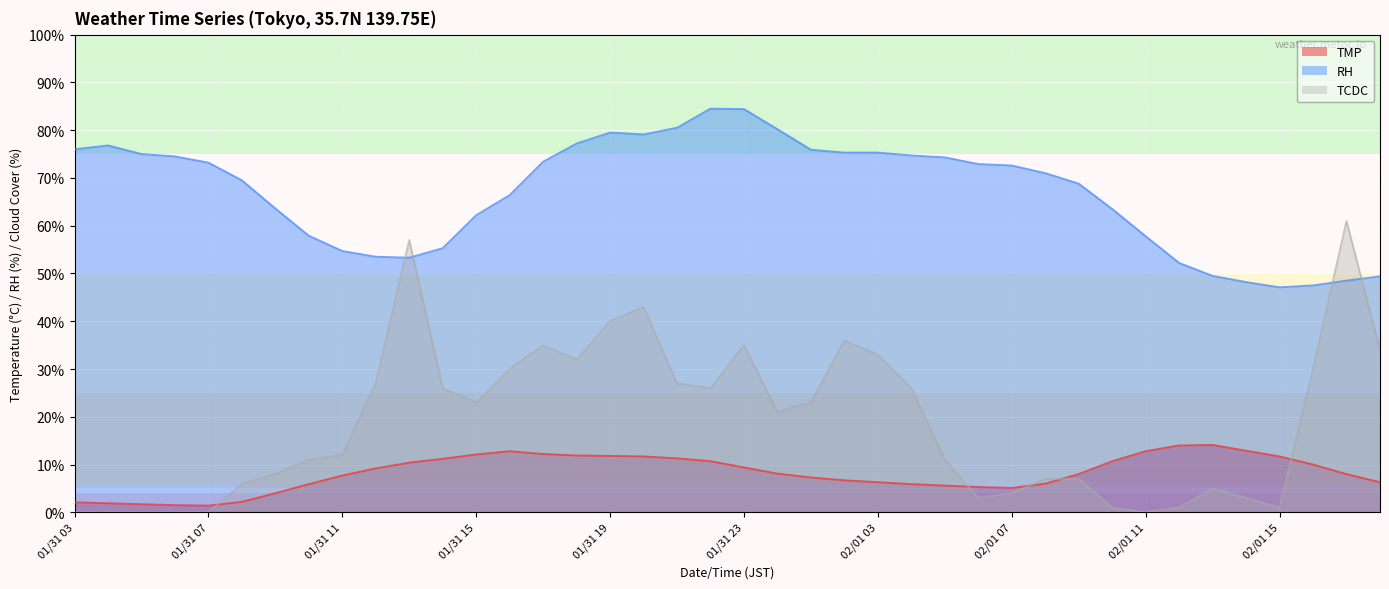

Reading left to right, what are all the values shown in this chart?

TMP: 2.1	1.9	1.7	1.5	1.4	2.2	4.0	5.9	7.7	9.2	10.4	11.2	12.1	12.8	12.2	11.9	11.8	11.7	11.3	10.7	9.4	8.1	7.3	6.7	6.3	5.9	5.6	5.3	5.1	6.0	8.0	10.7	12.8	14.0	14.1	12.9	11.7	10.0	8.0	6.3
RH: 76.0	76.8	75.0	74.5	73.2	69.5	63.6	57.9	54.7	53.5	53.3	55.3	62.2	66.4	73.4	77.2	79.5	79.1	80.5	84.5	84.4	80.2	75.9	75.3	75.3	74.7	74.3	72.9	72.6	71.0	68.8	63.5	57.8	52.2	49.5	48.2	47.1	47.5	48.5	49.4
TCDC: 0.0	0.0	0.0	0.0	0.0	6.0	8.0	11.0	12.0	27.0	57.0	26.0	23.0	30.0	35.0	32.0	40.0	43.0	27.0	26.0	35.0	21.0	23.0	36.0	33.0	26.0	11.0	3.0	4.0	7.0	7.0	1.0	0.0	1.0	5.0	3.0	1.0	30.0	61.0	34.0